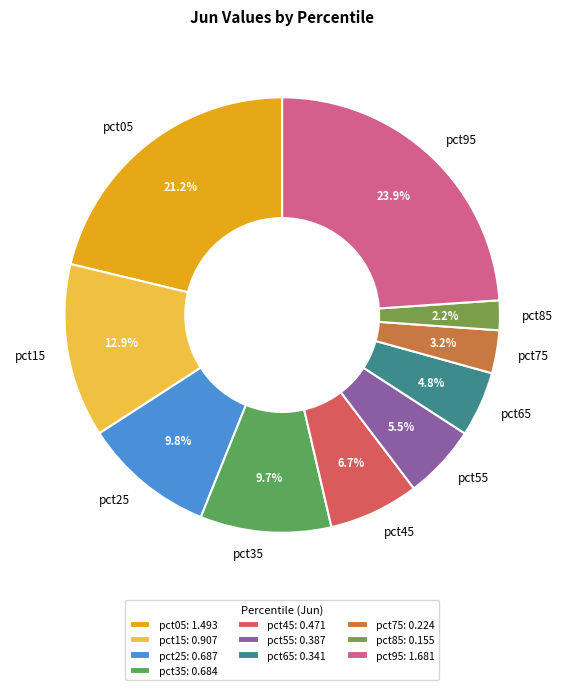

To the nearest percent, what portion does pct45 represent?

7%